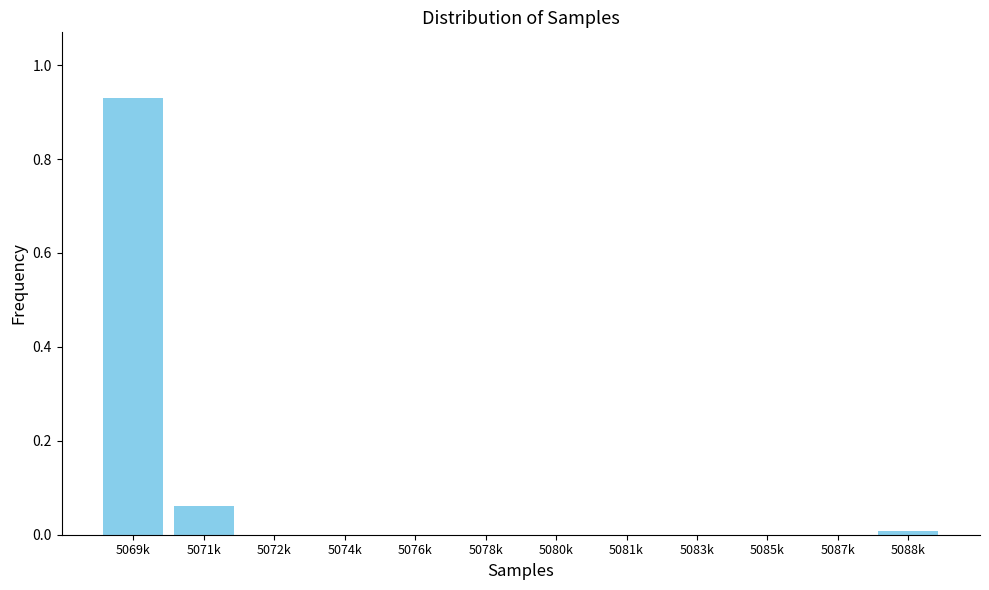

Is it true that the value at 5081k is 0.0?

True